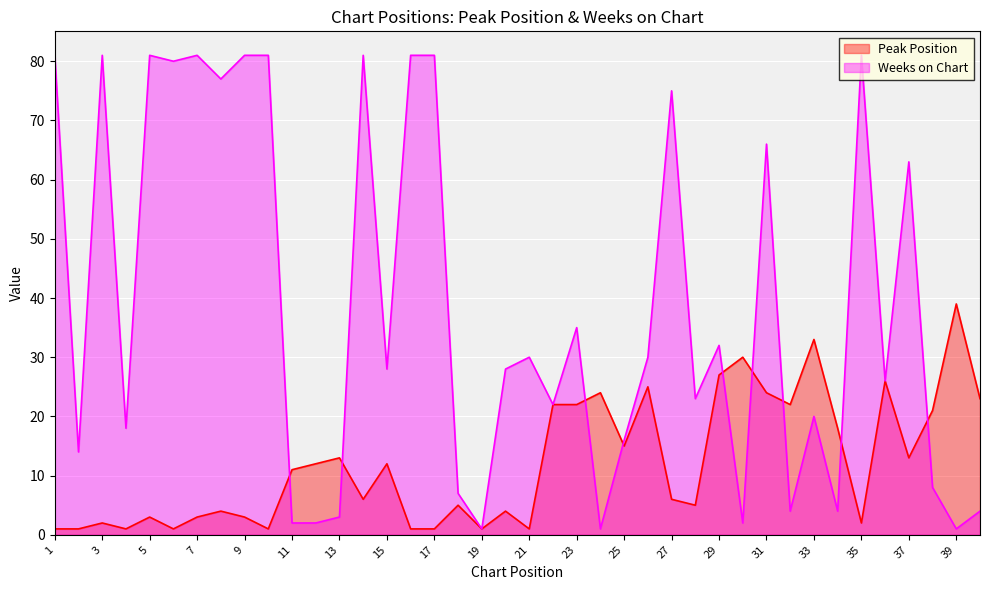

What is the sum of all Peak Position values?

484